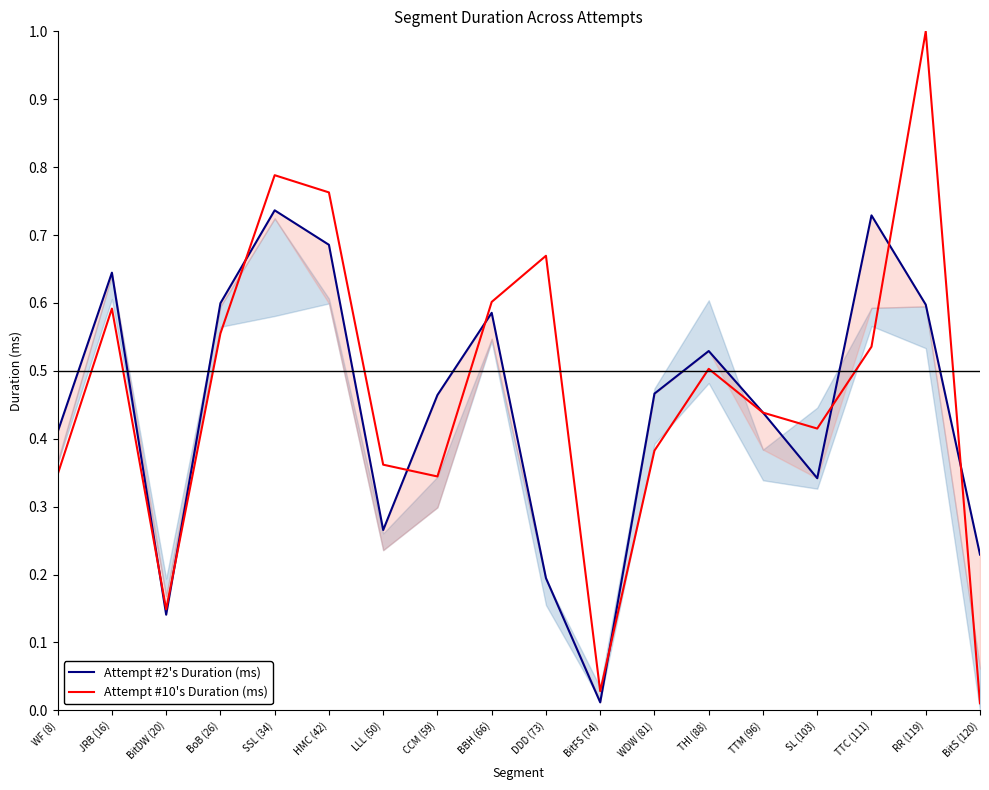

Which series has the largest range (max minus min)?

Attempt #10's Duration (ms)